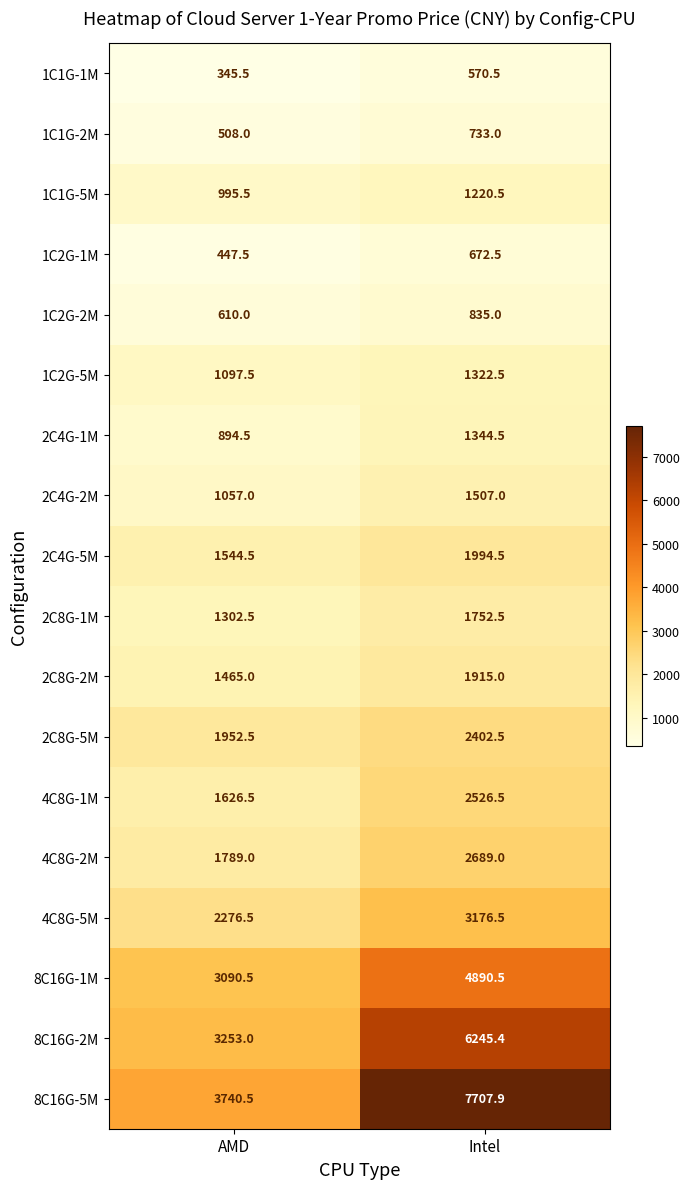

At which category is the sum across all series the highest?

Intel